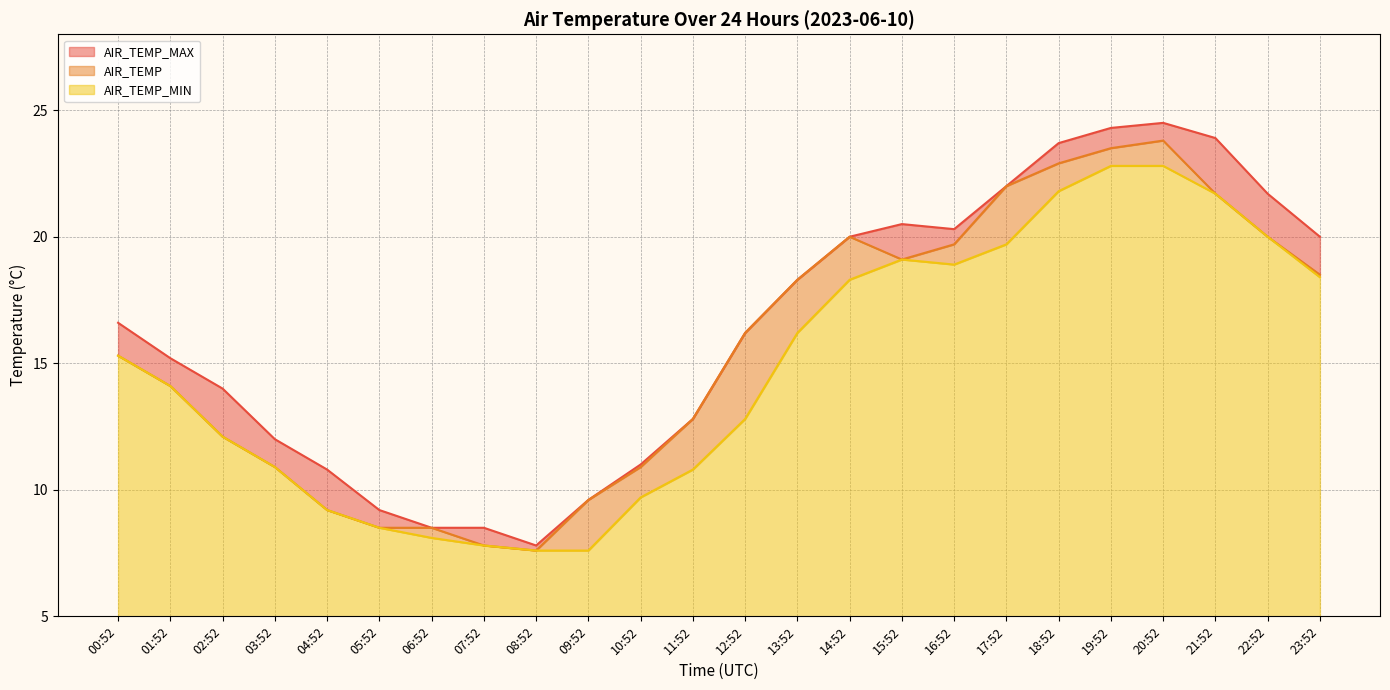

Reading right to left, what are all the values shown in this chart?

AIR_TEMP_MAX: 23:52=20.0	22:52=21.7	21:52=23.9	20:52=24.5	19:52=24.3	18:52=23.7	17:52=22.0	16:52=20.3	15:52=20.5	14:52=20.0	13:52=18.3	12:52=16.2	11:52=12.8	10:52=11.0	09:52=9.6	08:52=7.8	07:52=8.5	06:52=8.5	05:52=9.2	04:52=10.8	03:52=12.0	02:52=14.0	01:52=15.2	00:52=16.6
AIR_TEMP: 23:52=18.5	22:52=20.0	21:52=21.7	20:52=23.8	19:52=23.5	18:52=22.9	17:52=22.0	16:52=19.7	15:52=19.1	14:52=20.0	13:52=18.3	12:52=16.2	11:52=12.8	10:52=10.9	09:52=9.6	08:52=7.6	07:52=7.8	06:52=8.5	05:52=8.5	04:52=9.2	03:52=10.9	02:52=12.1	01:52=14.1	00:52=15.3
AIR_TEMP_MIN: 23:52=18.4	22:52=20.0	21:52=21.7	20:52=22.8	19:52=22.8	18:52=21.8	17:52=19.7	16:52=18.9	15:52=19.1	14:52=18.3	13:52=16.2	12:52=12.8	11:52=10.8	10:52=9.7	09:52=7.6	08:52=7.6	07:52=7.8	06:52=8.1	05:52=8.5	04:52=9.2	03:52=10.9	02:52=12.1	01:52=14.1	00:52=15.3